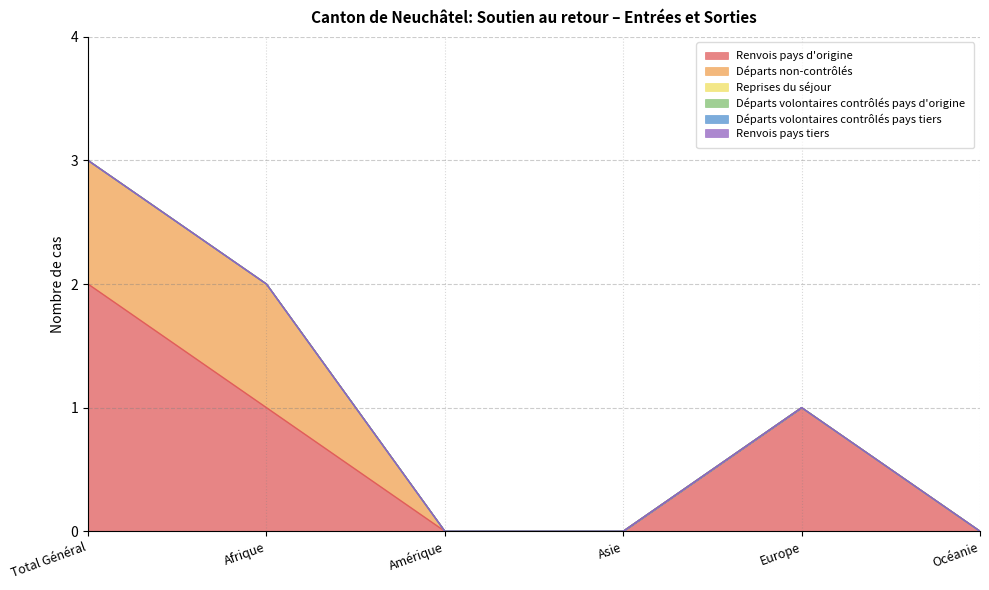

Is the value of Départs non-contrôlés at Océanie greater than the value of Départs volontaires contrôlés pays d'origine at Asie?

No